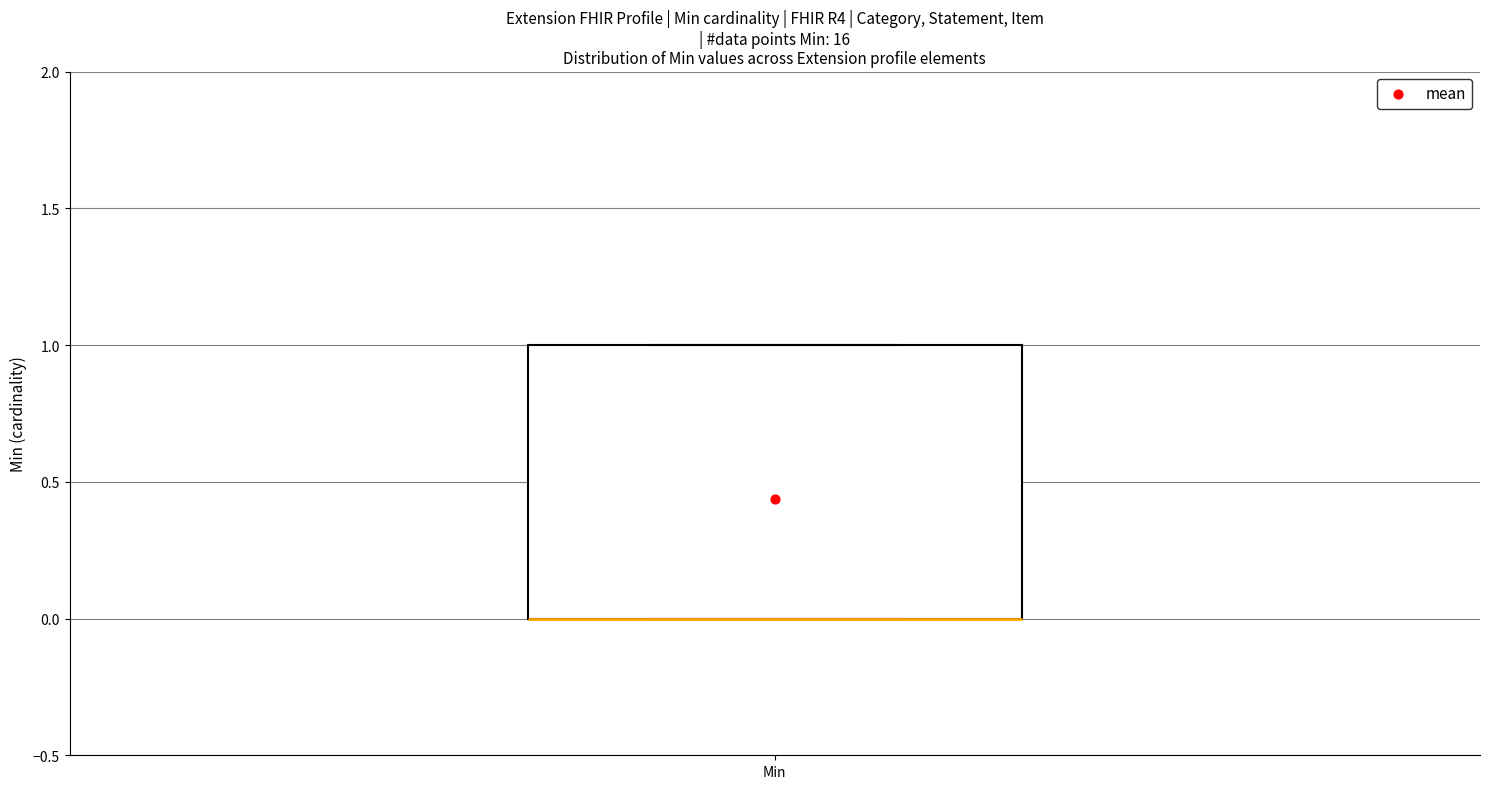

Where is the lower edge of the box for Min on the y-axis? The values are not printed on the chart, so give them approximately, as read against the axis.

0